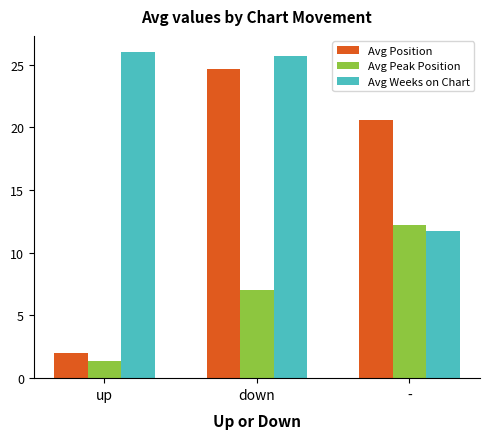

Which series has the largest range (max minus min)?

Avg Position